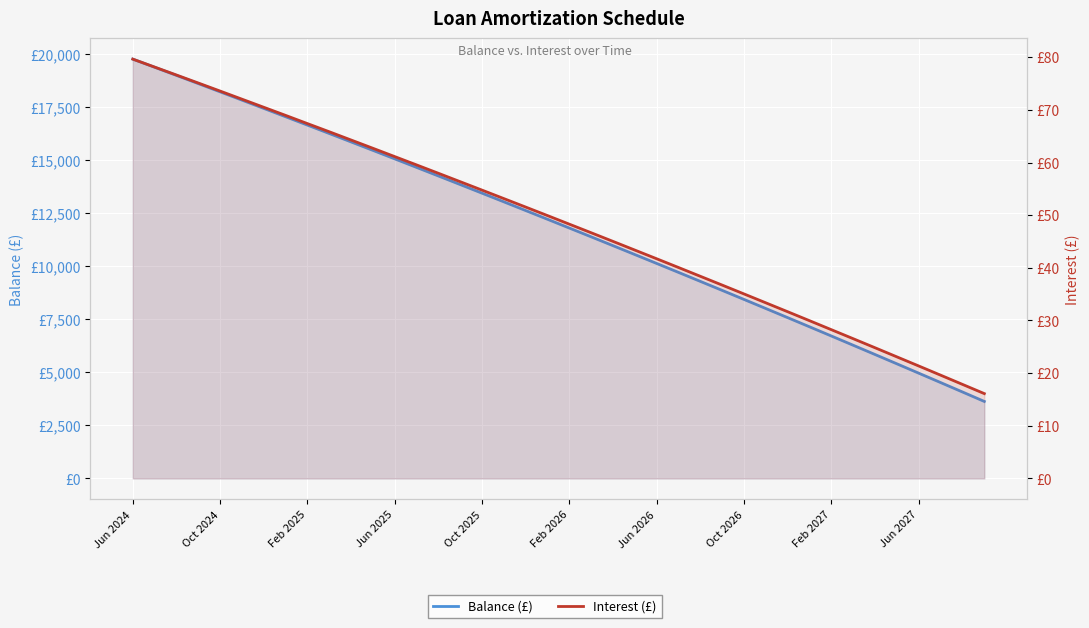

What is the sum of all Balance (£) values?

475304.0